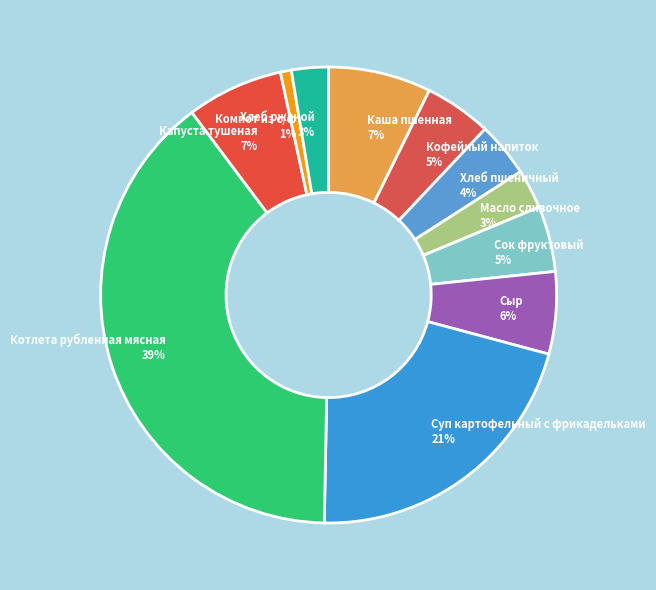

Which slice is the largest?

Котлета рубленная мясная